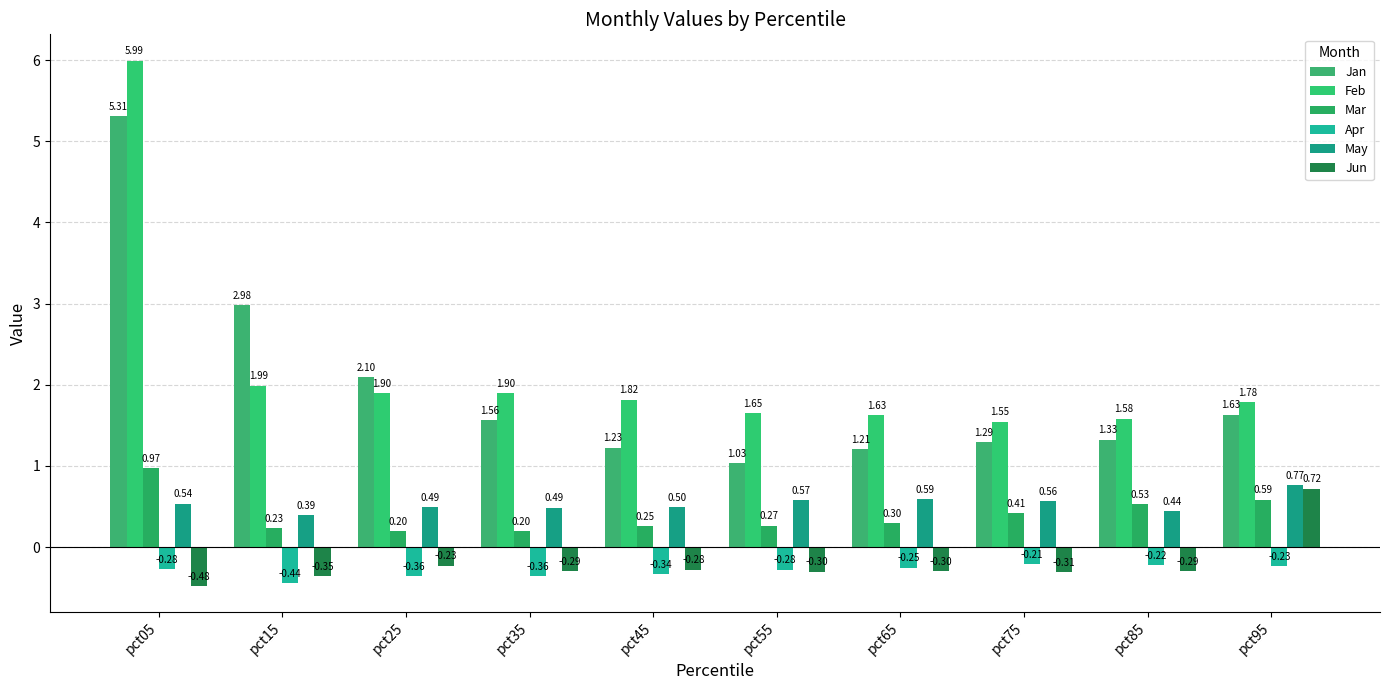

Reading right to left, list all the values displayed in this chart.

Jan: 1.6	1.3	1.3	1.2	1.0	1.2	1.6	2.1	3.0	5.3
Feb: 1.8	1.6	1.5	1.6	1.6	1.8	1.9	1.9	2.0	6.0
Mar: 0.6	0.5	0.4	0.3	0.3	0.3	0.2	0.2	0.2	1.0
Apr: -0.2	-0.2	-0.2	-0.3	-0.3	-0.3	-0.4	-0.4	-0.4	-0.3
May: 0.8	0.4	0.6	0.6	0.6	0.5	0.5	0.5	0.4	0.5
Jun: 0.7	-0.3	-0.3	-0.3	-0.3	-0.3	-0.3	-0.2	-0.4	-0.5